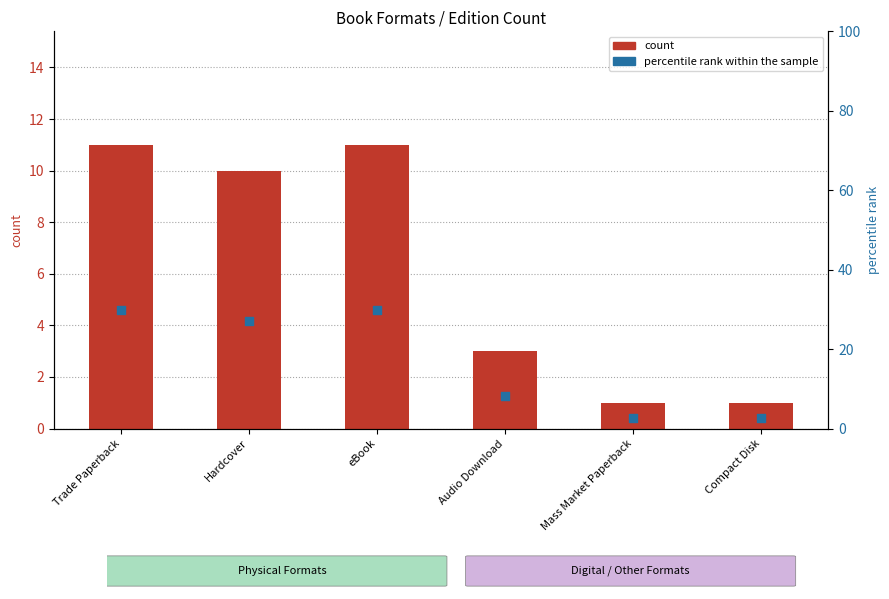

At how many categories does at least one series exceed 20?

3